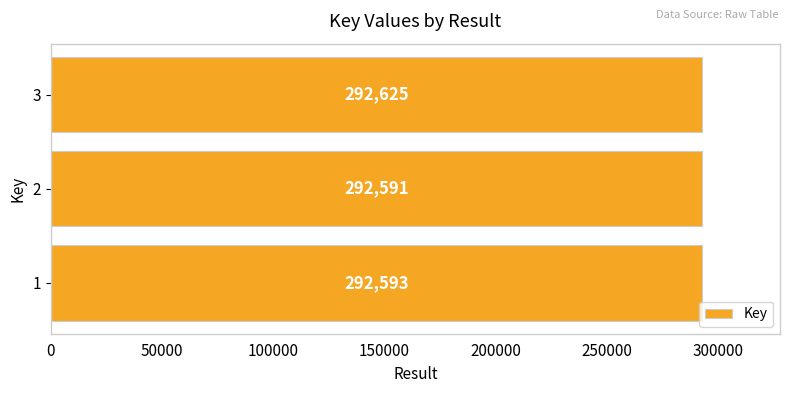

What is the approximate value at 2, to the nearest 5?

292590